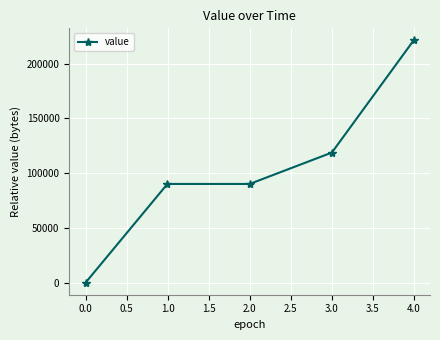

What is the average value?

104038